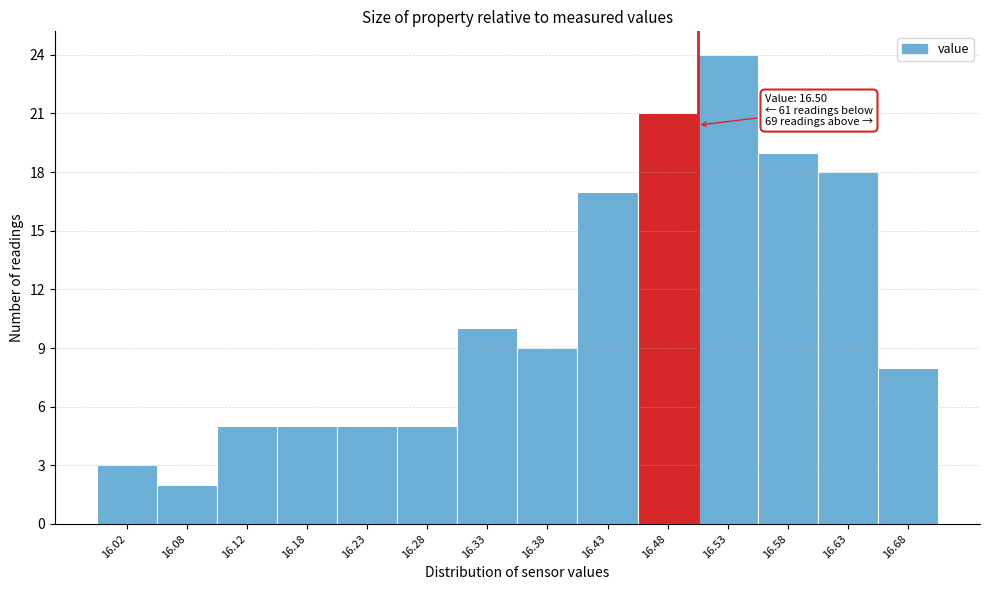

Which range on the x-axis has the tallest bar?

16.50 to 16.55